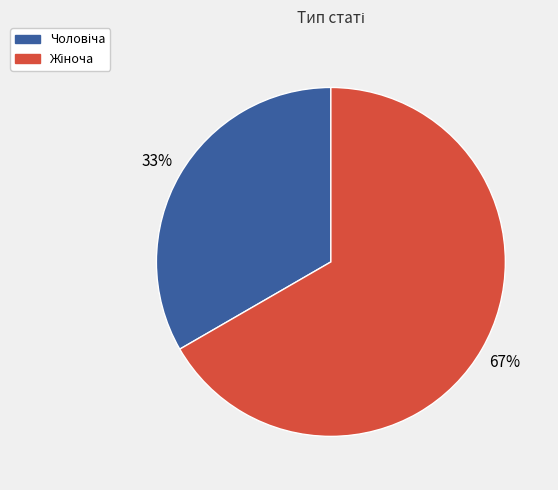

Is there any slice that represents more than half of the pie?

Yes